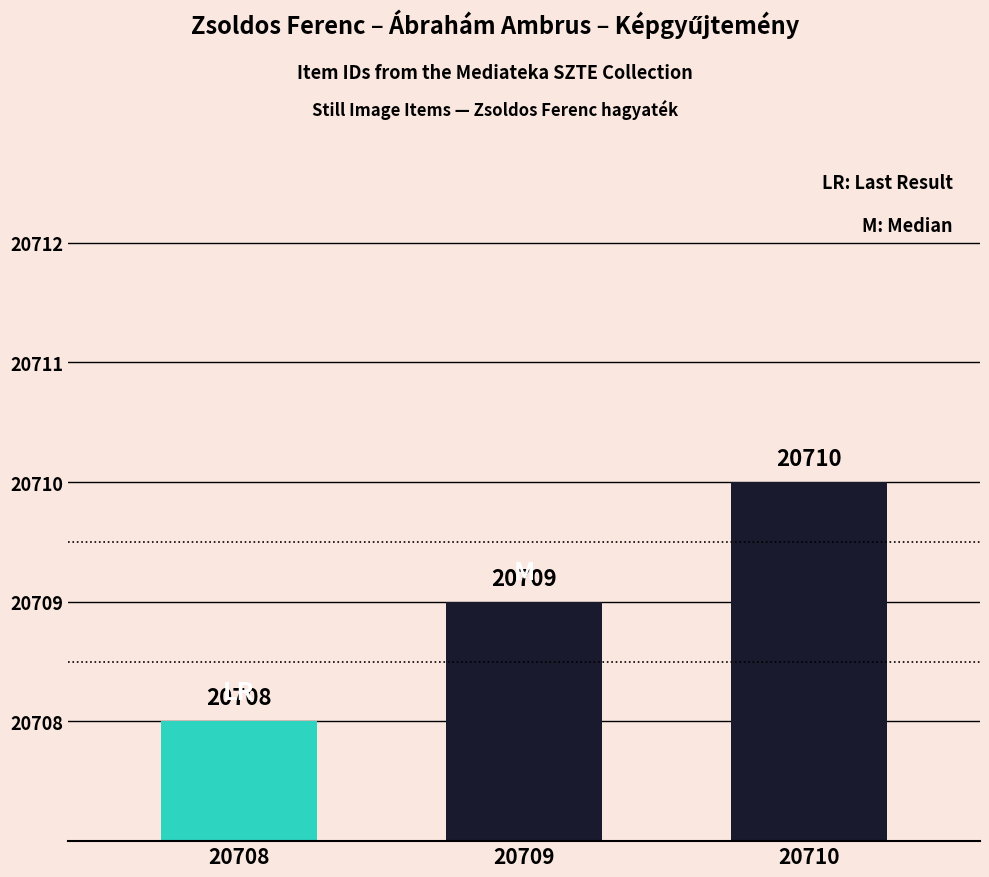

What is the value of the 2nd bar from the left?

20709